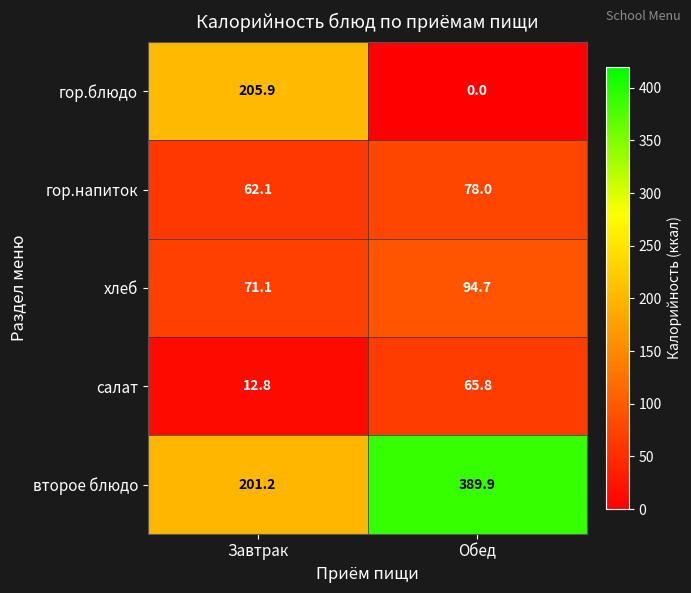

Read the второе блюдо value at Обед.

389.9